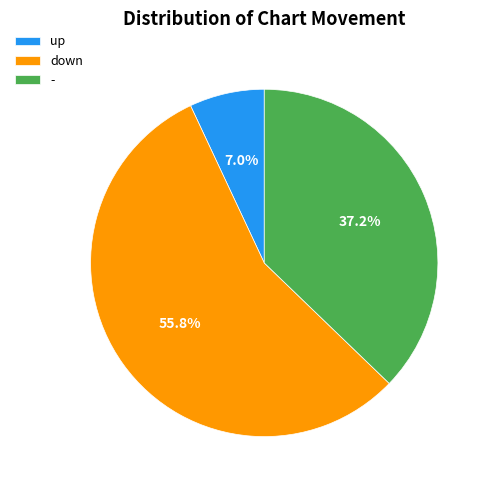

To the nearest percent, what is the average slice percentage?

33%